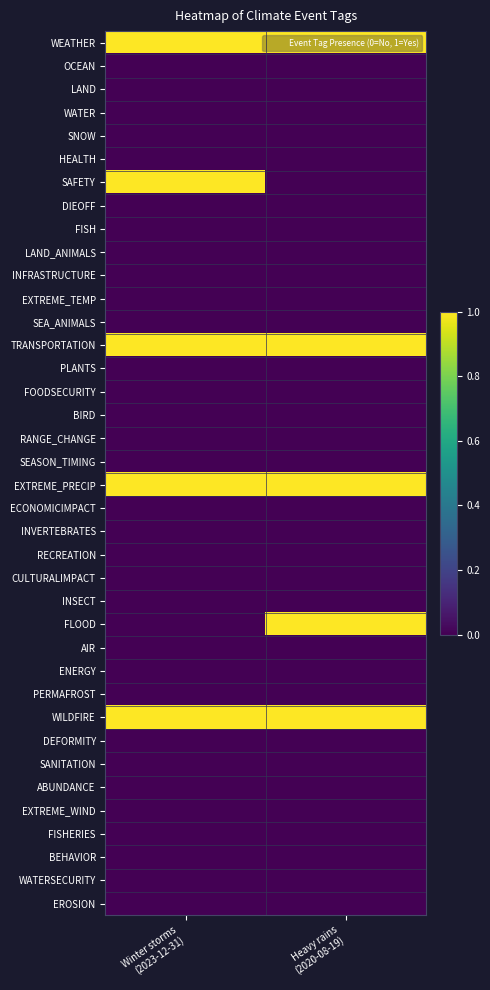

Reading right to left, list all the values displayed in this chart.

WEATHER: Heavy rains
(2020-08-19)=1	Winter storms
(2023-12-31)=1
OCEAN: Heavy rains
(2020-08-19)=0	Winter storms
(2023-12-31)=0
LAND: Heavy rains
(2020-08-19)=0	Winter storms
(2023-12-31)=0
WATER: Heavy rains
(2020-08-19)=0	Winter storms
(2023-12-31)=0
SNOW: Heavy rains
(2020-08-19)=0	Winter storms
(2023-12-31)=0
HEALTH: Heavy rains
(2020-08-19)=0	Winter storms
(2023-12-31)=0
SAFETY: Heavy rains
(2020-08-19)=0	Winter storms
(2023-12-31)=1
DIEOFF: Heavy rains
(2020-08-19)=0	Winter storms
(2023-12-31)=0
FISH: Heavy rains
(2020-08-19)=0	Winter storms
(2023-12-31)=0
LAND_ANIMALS: Heavy rains
(2020-08-19)=0	Winter storms
(2023-12-31)=0
INFRASTRUCTURE: Heavy rains
(2020-08-19)=0	Winter storms
(2023-12-31)=0
EXTREME_TEMP: Heavy rains
(2020-08-19)=0	Winter storms
(2023-12-31)=0
SEA_ANIMALS: Heavy rains
(2020-08-19)=0	Winter storms
(2023-12-31)=0
TRANSPORTATION: Heavy rains
(2020-08-19)=1	Winter storms
(2023-12-31)=1
PLANTS: Heavy rains
(2020-08-19)=0	Winter storms
(2023-12-31)=0
FOODSECURITY: Heavy rains
(2020-08-19)=0	Winter storms
(2023-12-31)=0
BIRD: Heavy rains
(2020-08-19)=0	Winter storms
(2023-12-31)=0
RANGE_CHANGE: Heavy rains
(2020-08-19)=0	Winter storms
(2023-12-31)=0
SEASON_TIMING: Heavy rains
(2020-08-19)=0	Winter storms
(2023-12-31)=0
EXTREME_PRECIP: Heavy rains
(2020-08-19)=1	Winter storms
(2023-12-31)=1
ECONOMICIMPACT: Heavy rains
(2020-08-19)=0	Winter storms
(2023-12-31)=0
INVERTEBRATES: Heavy rains
(2020-08-19)=0	Winter storms
(2023-12-31)=0
RECREATION: Heavy rains
(2020-08-19)=0	Winter storms
(2023-12-31)=0
CULTURALIMPACT: Heavy rains
(2020-08-19)=0	Winter storms
(2023-12-31)=0
INSECT: Heavy rains
(2020-08-19)=0	Winter storms
(2023-12-31)=0
FLOOD: Heavy rains
(2020-08-19)=1	Winter storms
(2023-12-31)=0
AIR: Heavy rains
(2020-08-19)=0	Winter storms
(2023-12-31)=0
ENERGY: Heavy rains
(2020-08-19)=0	Winter storms
(2023-12-31)=0
PERMAFROST: Heavy rains
(2020-08-19)=0	Winter storms
(2023-12-31)=0
WILDFIRE: Heavy rains
(2020-08-19)=1	Winter storms
(2023-12-31)=1
DEFORMITY: Heavy rains
(2020-08-19)=0	Winter storms
(2023-12-31)=0
SANITATION: Heavy rains
(2020-08-19)=0	Winter storms
(2023-12-31)=0
ABUNDANCE: Heavy rains
(2020-08-19)=0	Winter storms
(2023-12-31)=0
EXTREME_WIND: Heavy rains
(2020-08-19)=0	Winter storms
(2023-12-31)=0
FISHERIES: Heavy rains
(2020-08-19)=0	Winter storms
(2023-12-31)=0
BEHAVIOR: Heavy rains
(2020-08-19)=0	Winter storms
(2023-12-31)=0
WATERSECURITY: Heavy rains
(2020-08-19)=0	Winter storms
(2023-12-31)=0
EROSION: Heavy rains
(2020-08-19)=0	Winter storms
(2023-12-31)=0